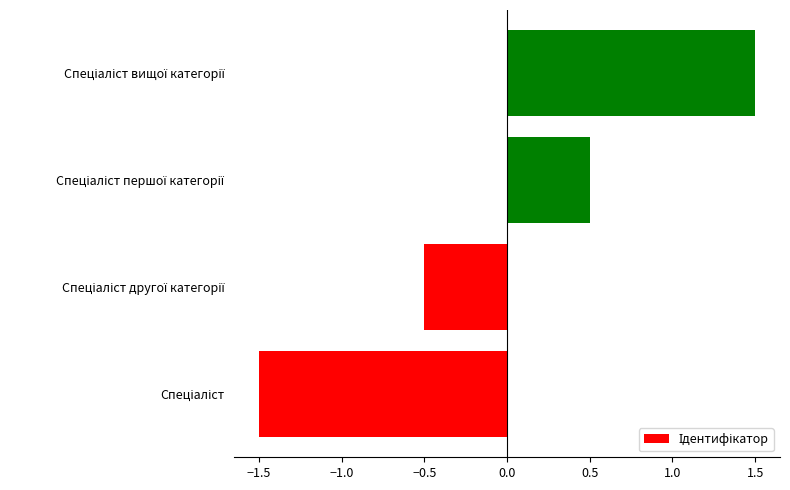

Reading bottom to top, extract all data points from this chart.

-1.5	-0.5	0.5	1.5